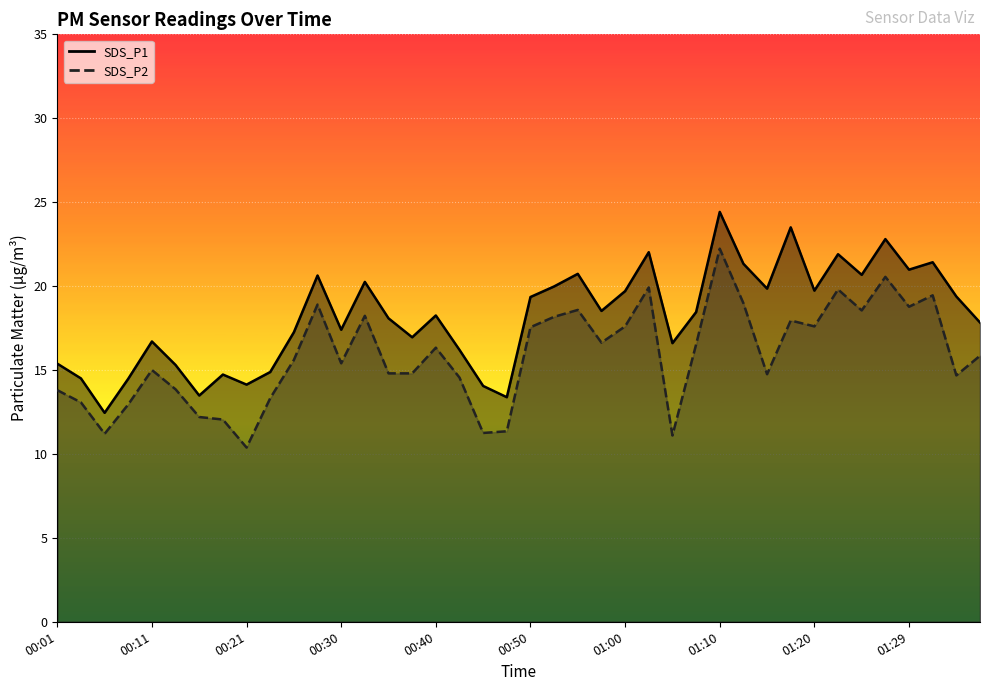

What is the minimum value for SDS_P2 line?

10.4